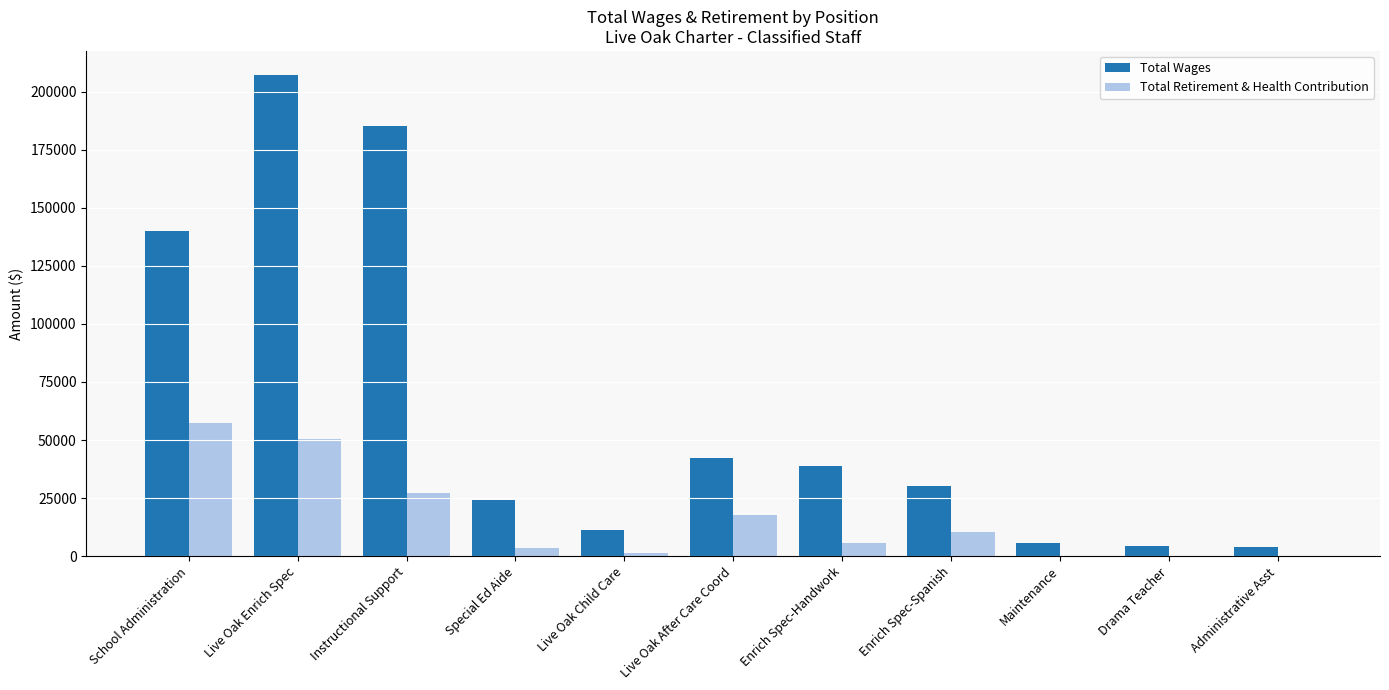

Count the number of data series in this chart.

2